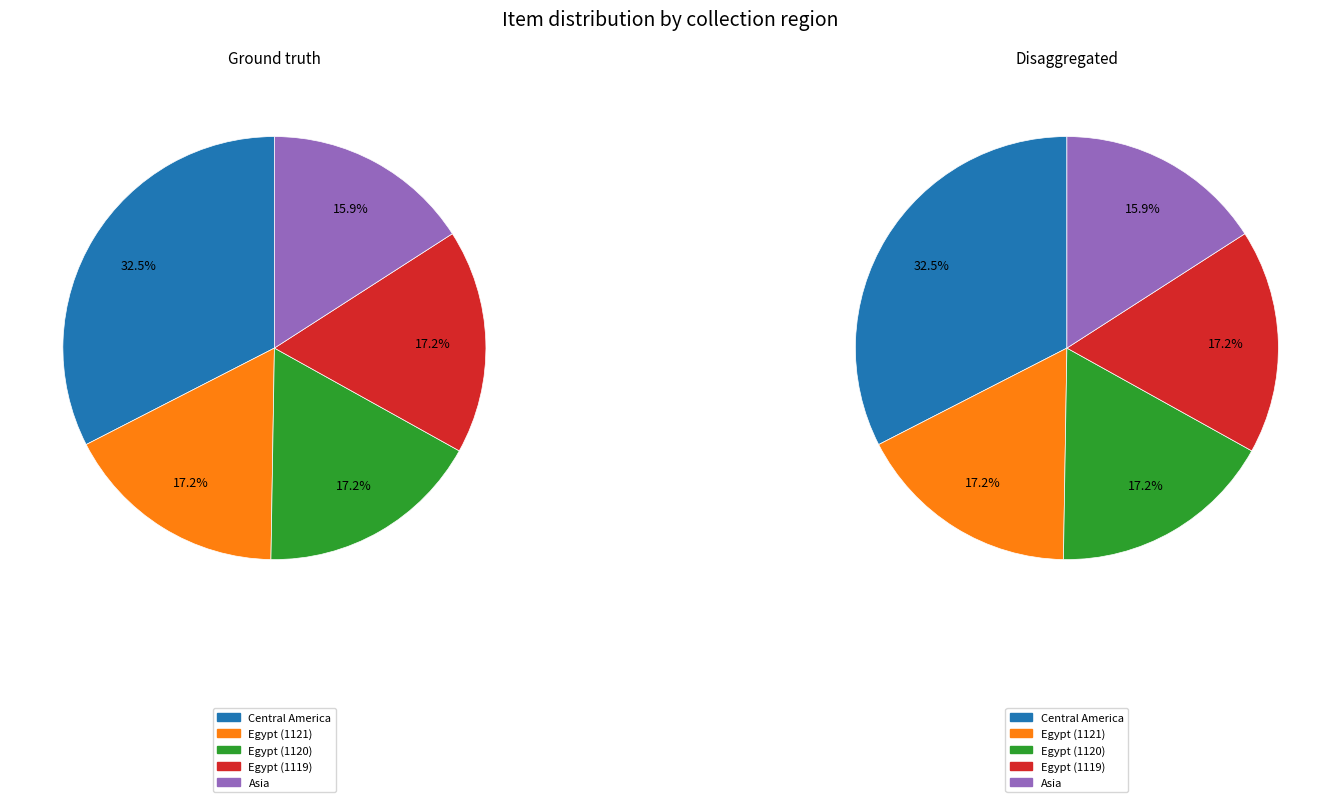

To the nearest percent, what is the difference between the largest and smallest slice percentages?

17%